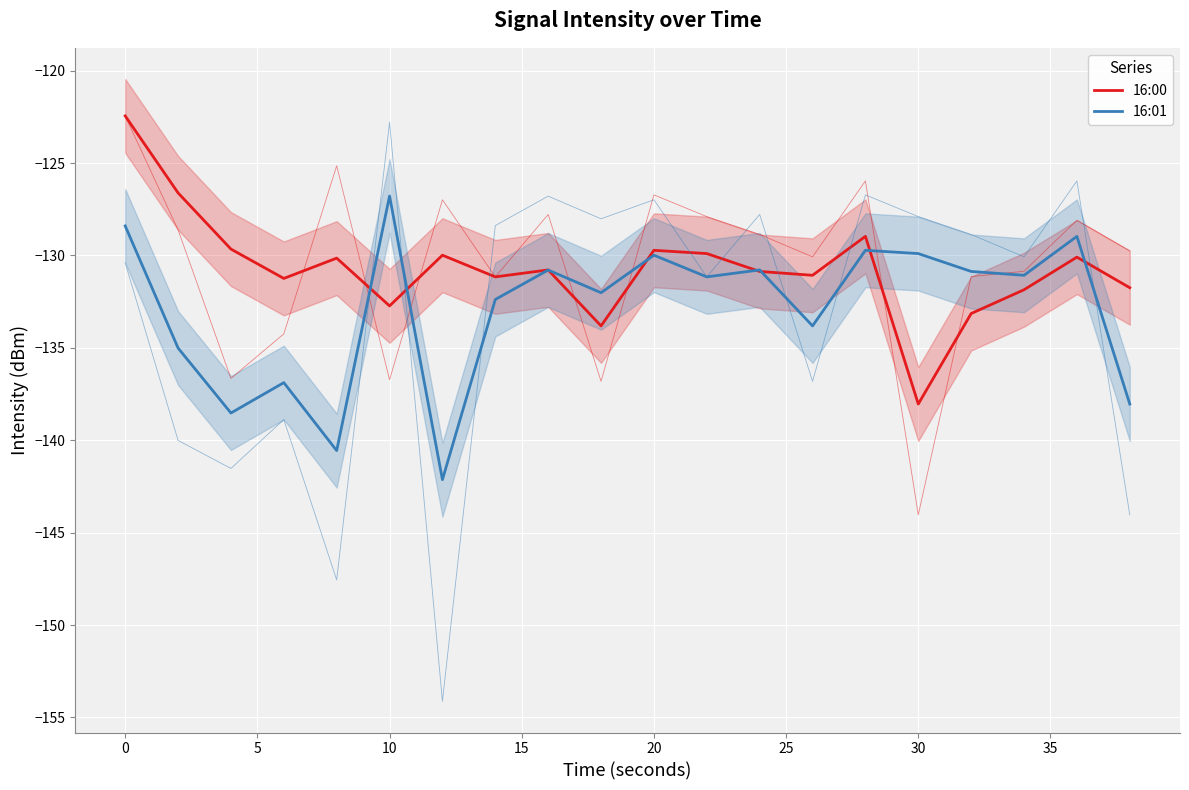

True or false: 16:00 and 16:01 intersect in this chart.

True